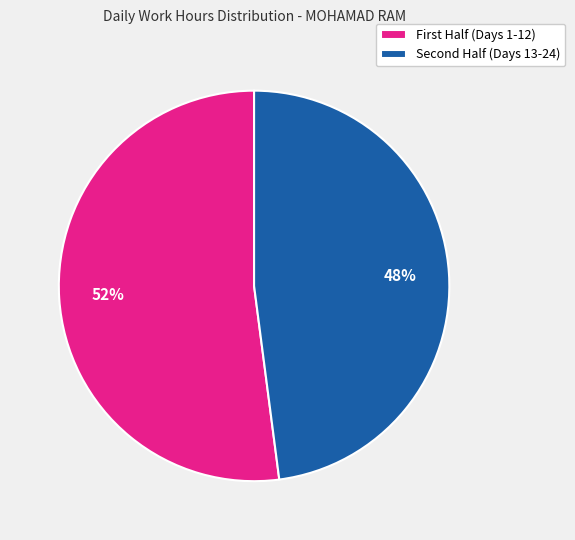

To the nearest percent, what is the average slice percentage?

50%